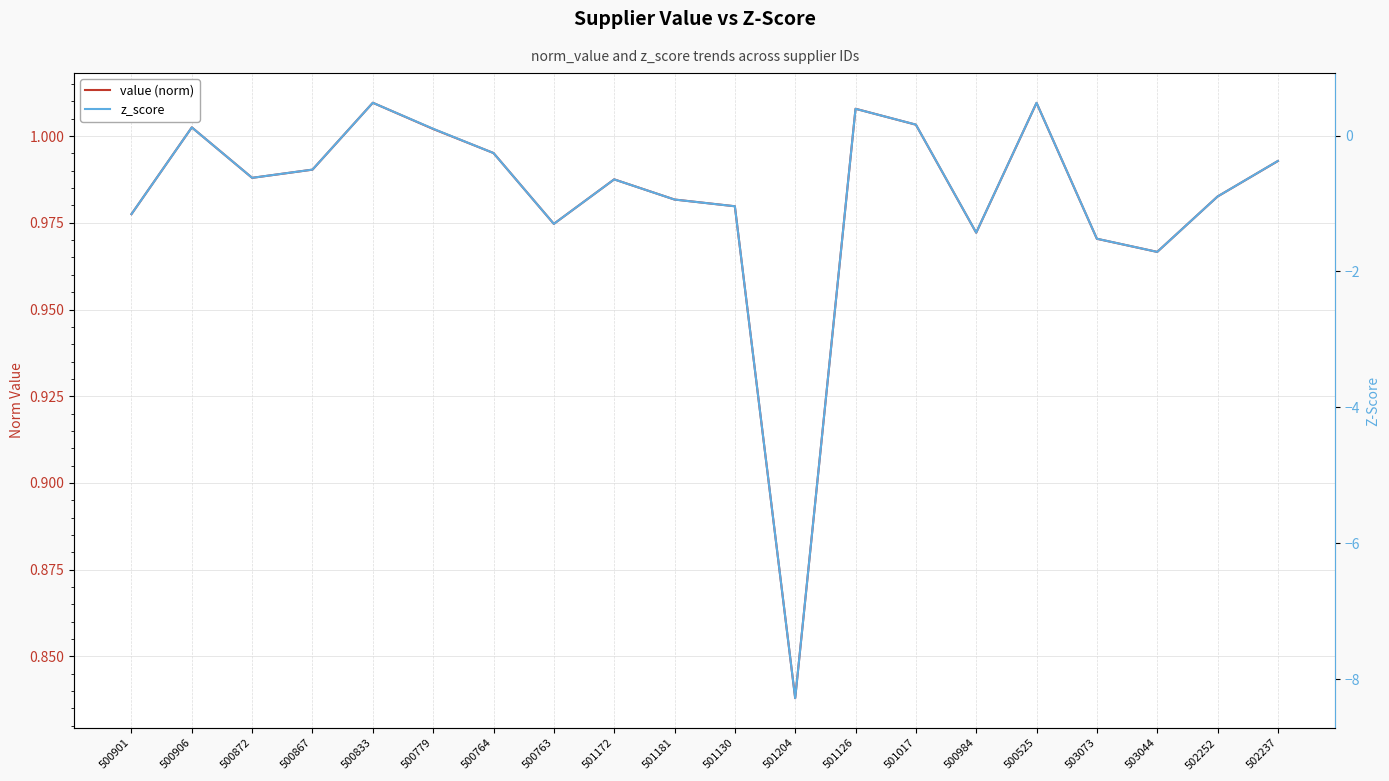

What is the maximum value for value (norm)?

1.0